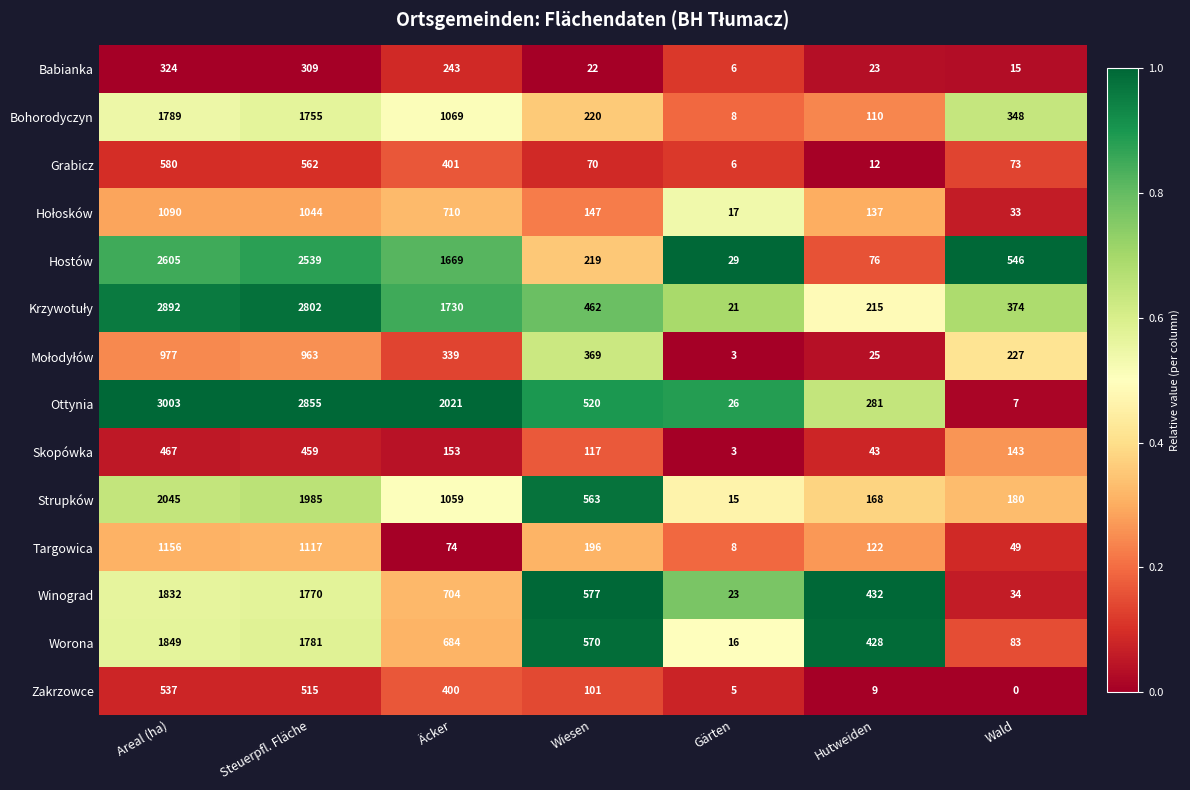

At how many categories does at least one series exceed 0?

7